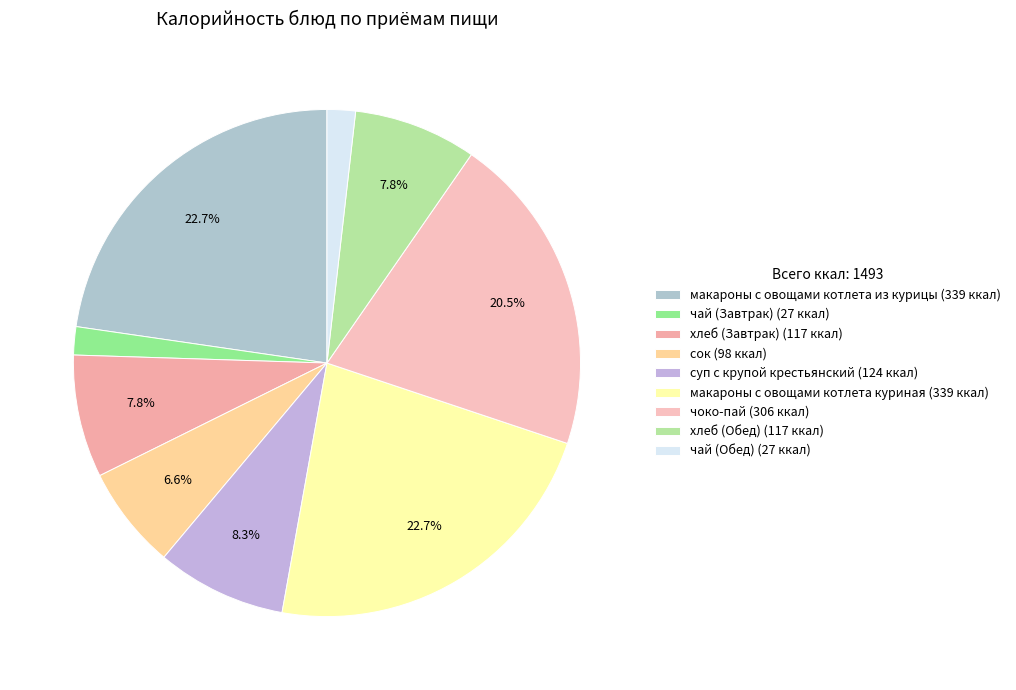

To the nearest percent, what is the combined percentage of суп с крупой крестьянский and хлеб (Завтрак)?

16%